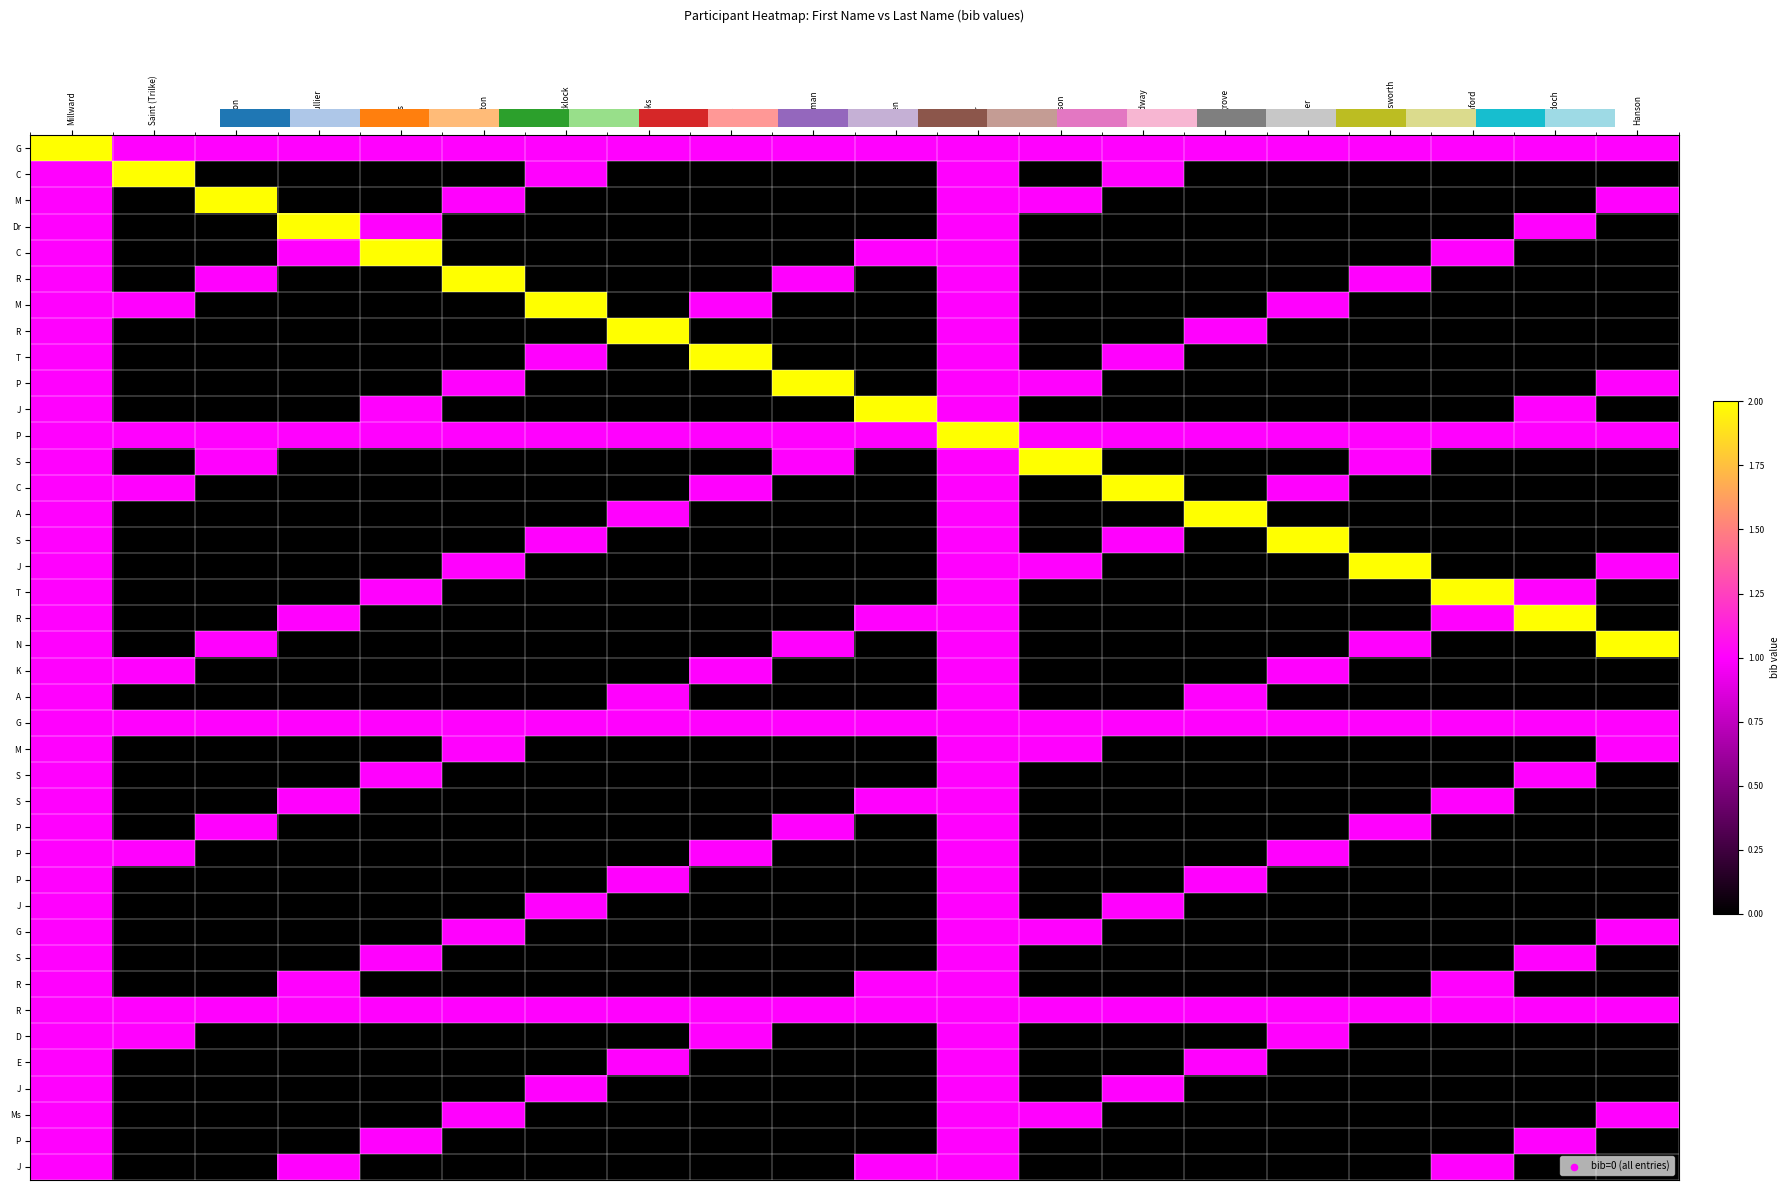

How many categories are shown in the chart?

20